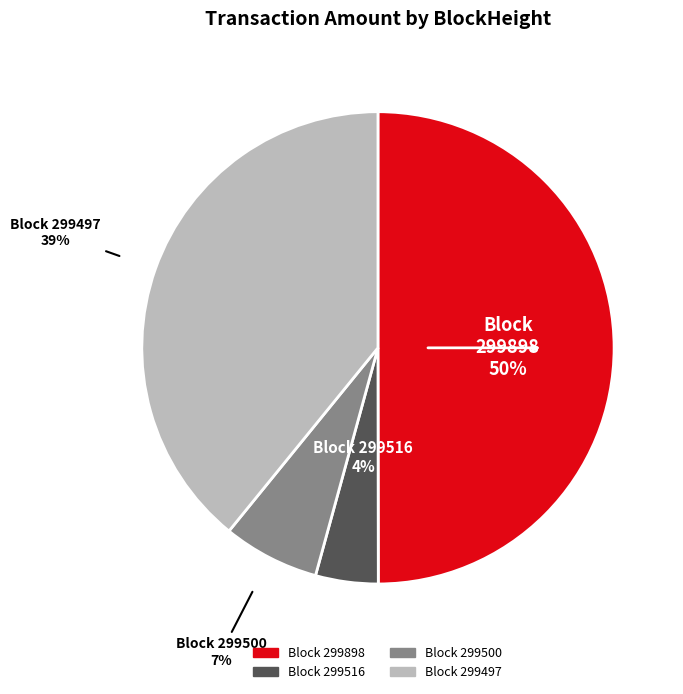

To the nearest percent, what is the average slice percentage?

25%